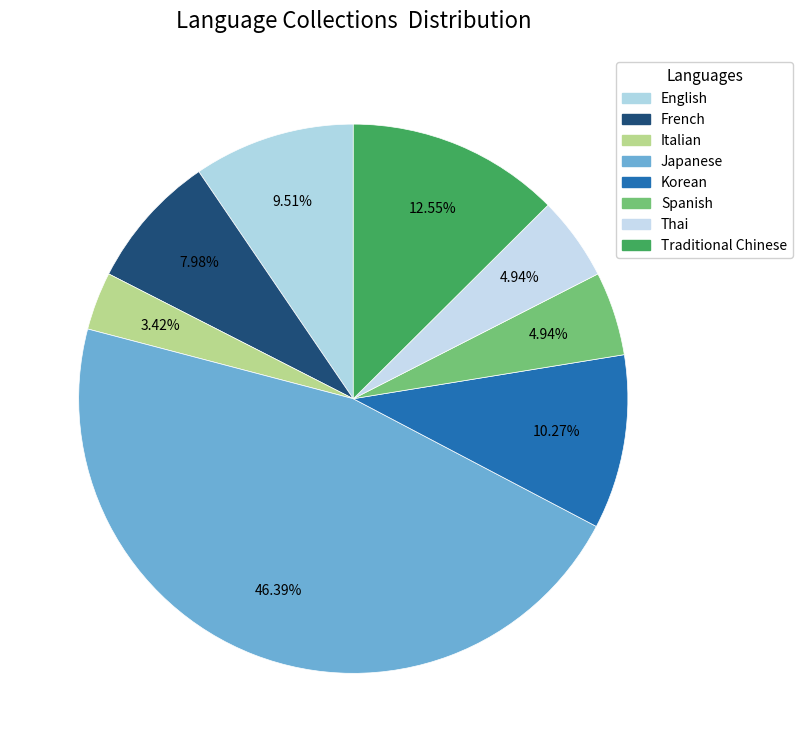

True or false: English accounts for 1% of the total.

False